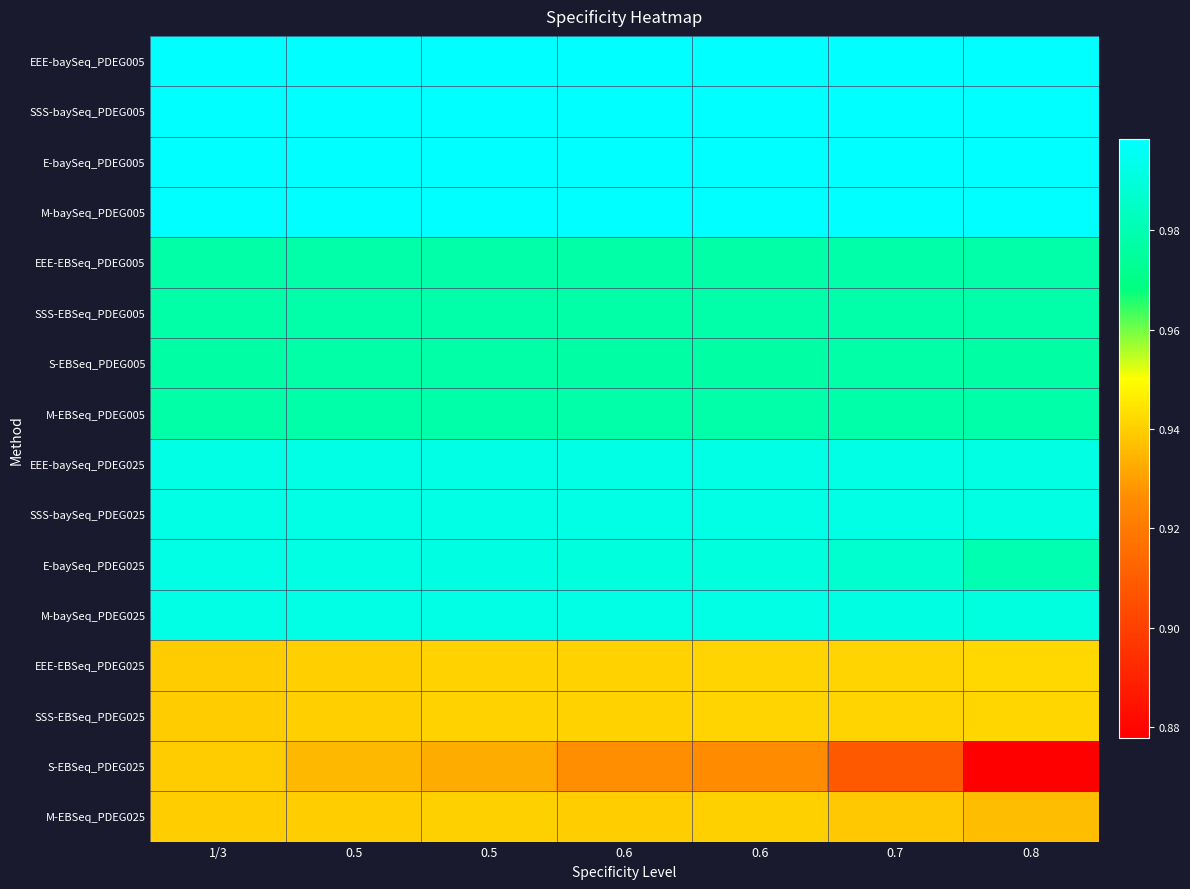

What is the difference between the highest and lowest values at 0.5?

0.1